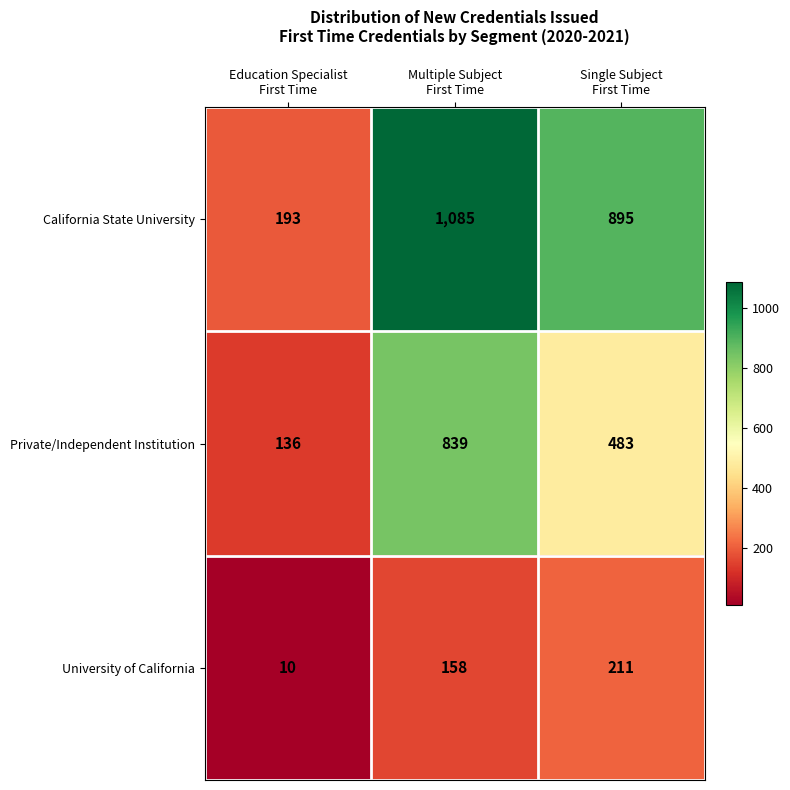

Which series has the widest spread of values?

California State University